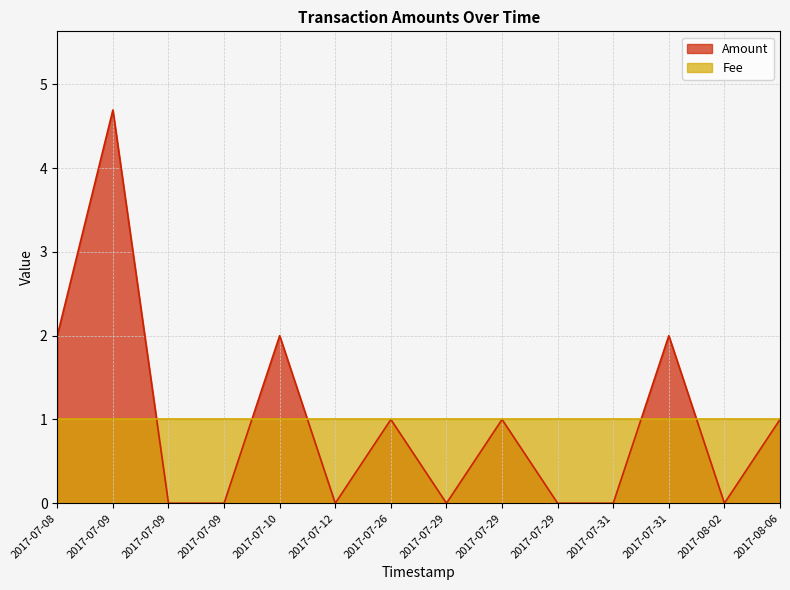

Between 2017-07-09 and 2017-07-29, which is larger?

2017-07-29